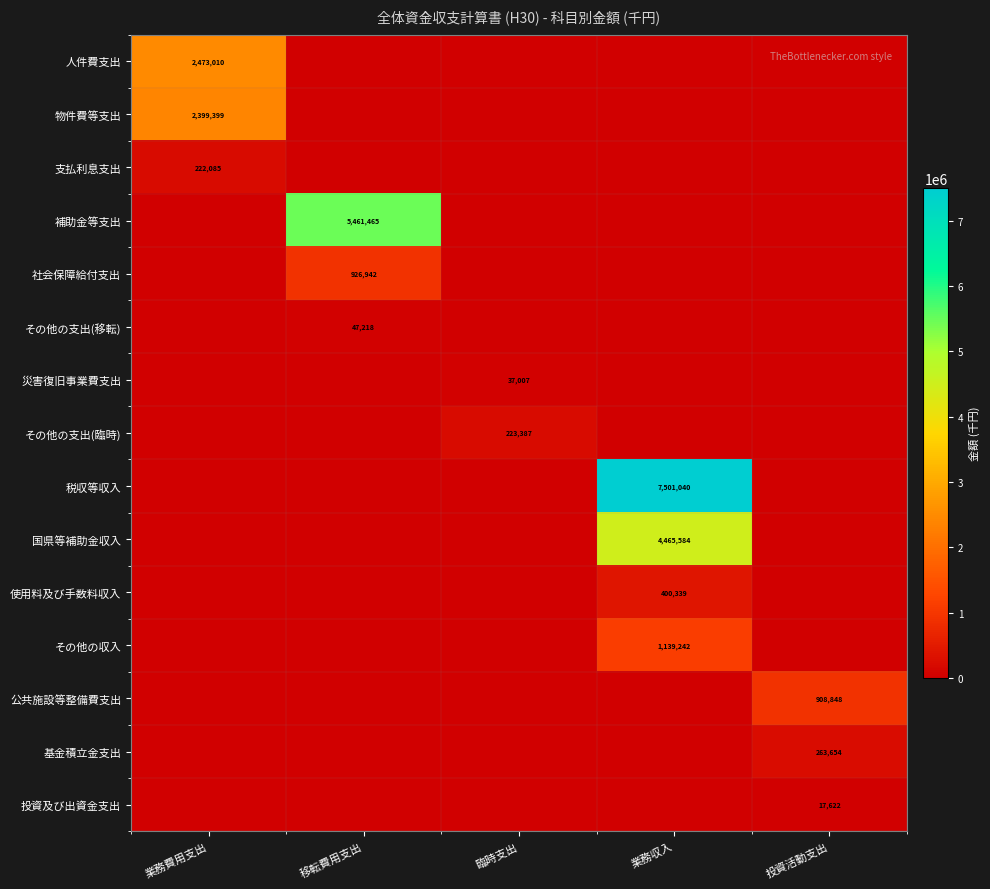

What is the difference between the maximum and minimum values in the 社会保障給付支出 series?

926942